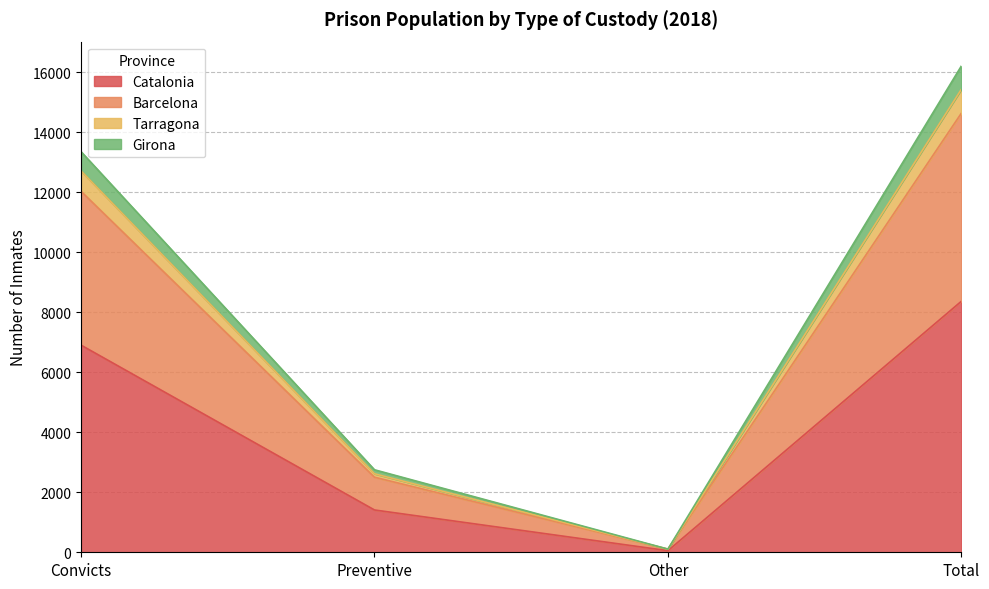

At which label does Girona first exceed 13354?

Total